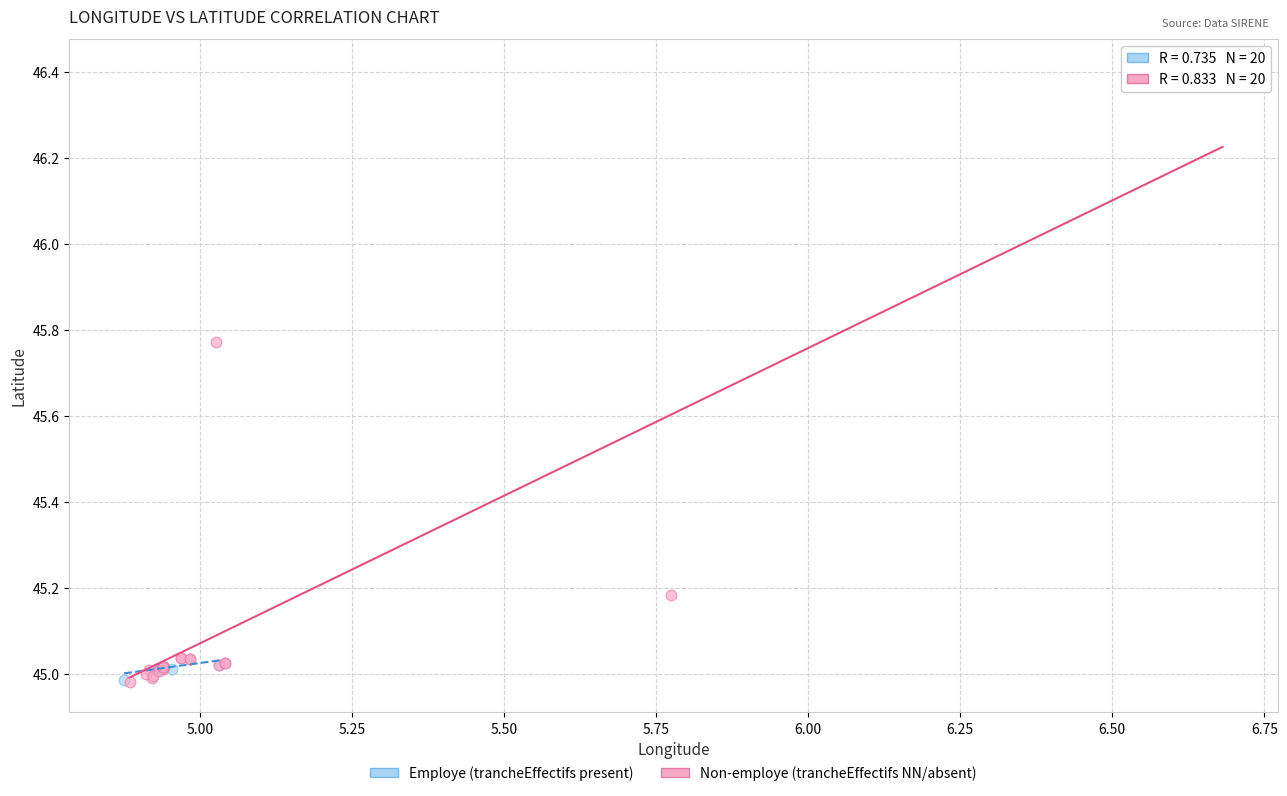

Which series reaches the maximum Y coordinate?

Non-employe (trancheEffectifs NN/absent)